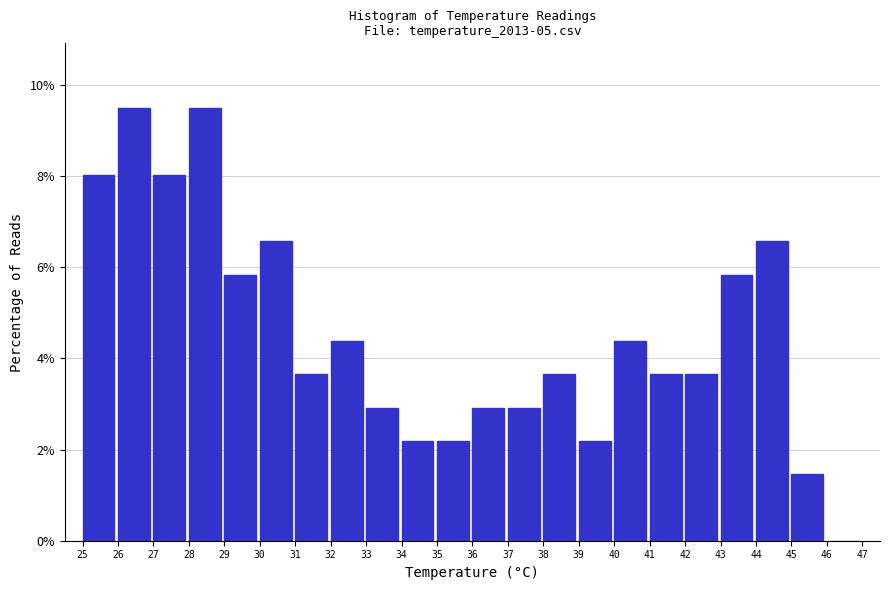

Reading left to right, transcribe this chart: for each bar, give the range it covers on the x-axis and its height. The values are not printed on the chart, so give them approximately, as read against the axis.

25 to 26: 8.0
26 to 27: 9.4
27 to 28: 8.0
28 to 29: 9.4
29 to 30: 5.8
30 to 31: 6.6
31 to 32: 3.6
32 to 33: 4.4
33 to 34: 3.0
34 to 35: 2.2
35 to 36: 2.2
36 to 37: 3.0
37 to 38: 3.0
38 to 39: 3.6
39 to 40: 2.2
40 to 41: 4.4
41 to 42: 3.6
42 to 43: 3.6
43 to 44: 5.8
44 to 45: 6.6
45 to 46: 1.4
46 to 47: 0